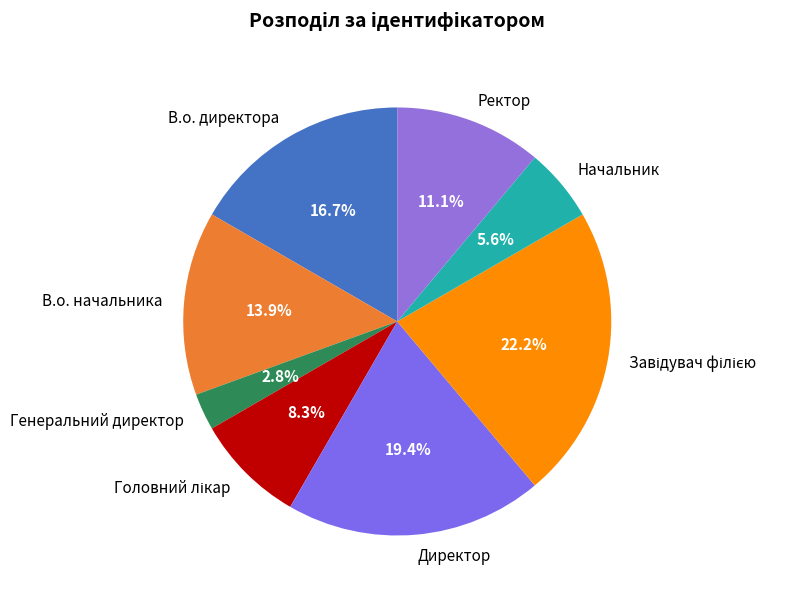

How many slices are in this pie chart?

8